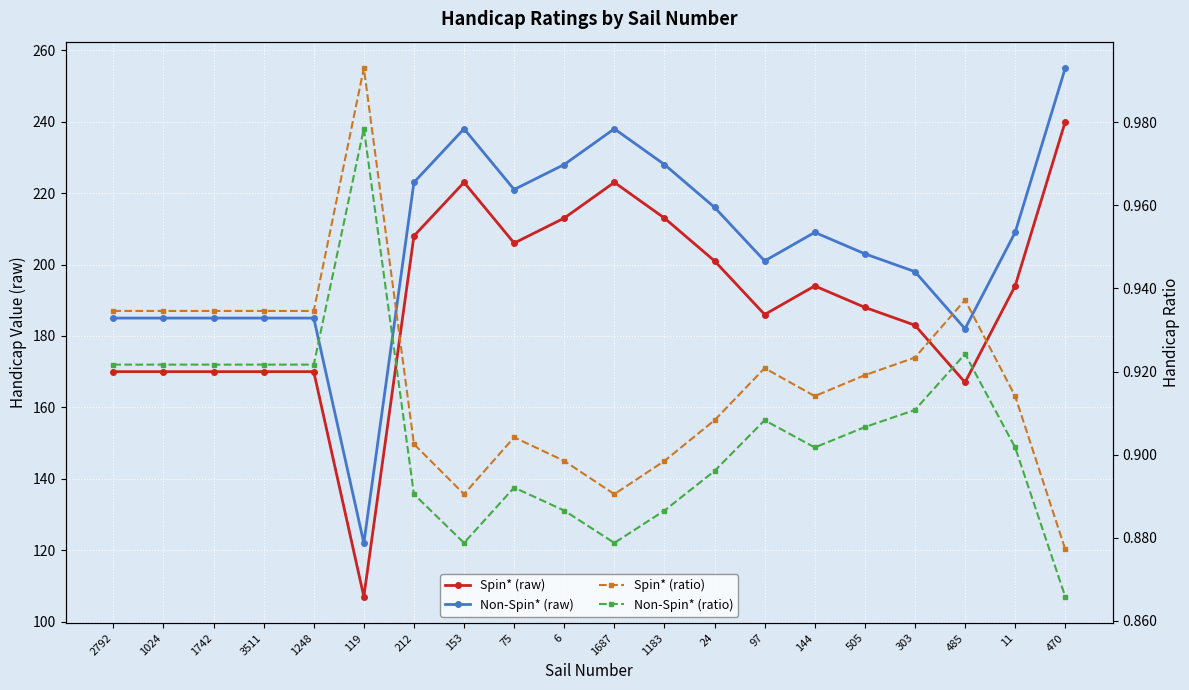

At which category is the sum across all series the highest?

470